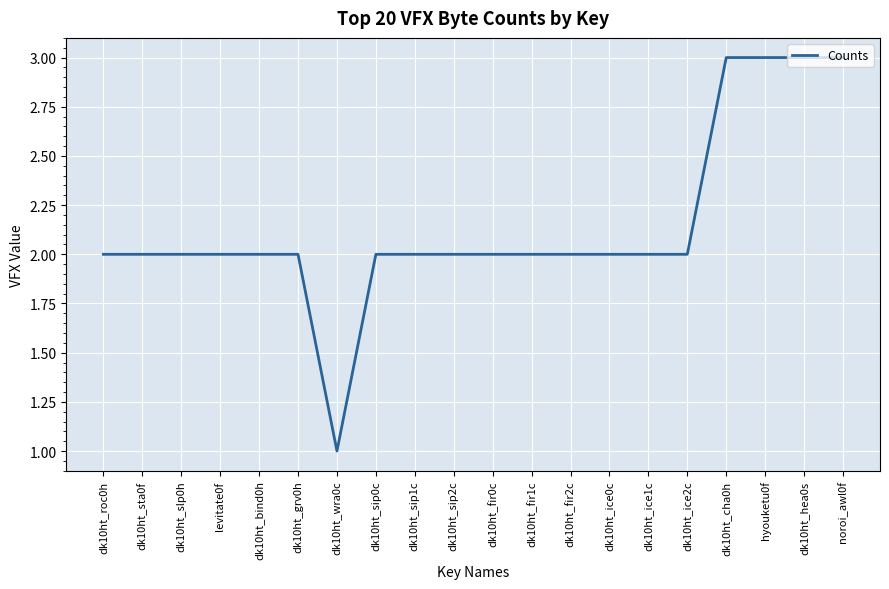

What position from the right is dk10ht_ice0c?

7